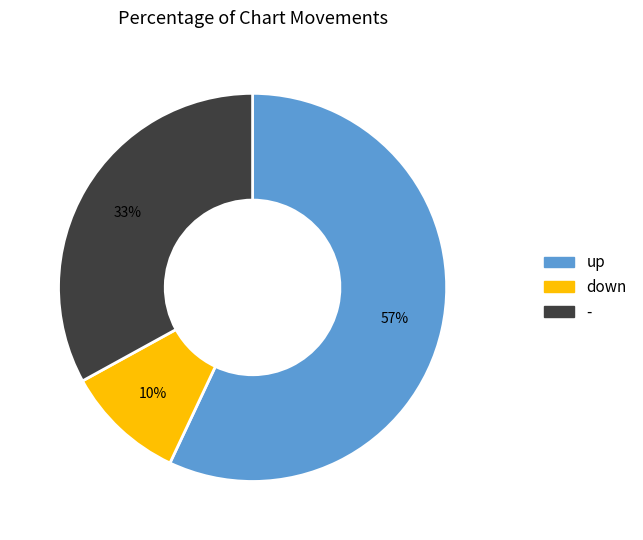

Is the sum of down and - greater than half?

No